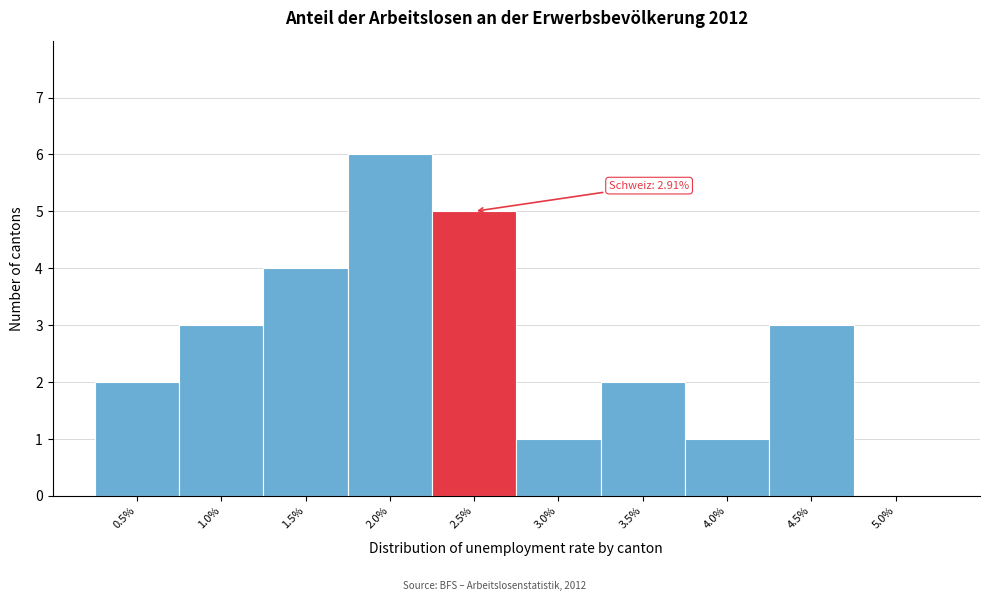

Reading left to right, extract all data points from this chart.

0.5%=2	1.0%=3	1.5%=4	2.0%=6	2.5%=5	3.0%=1	3.5%=2	4.0%=1	4.5%=3	5.0%=0